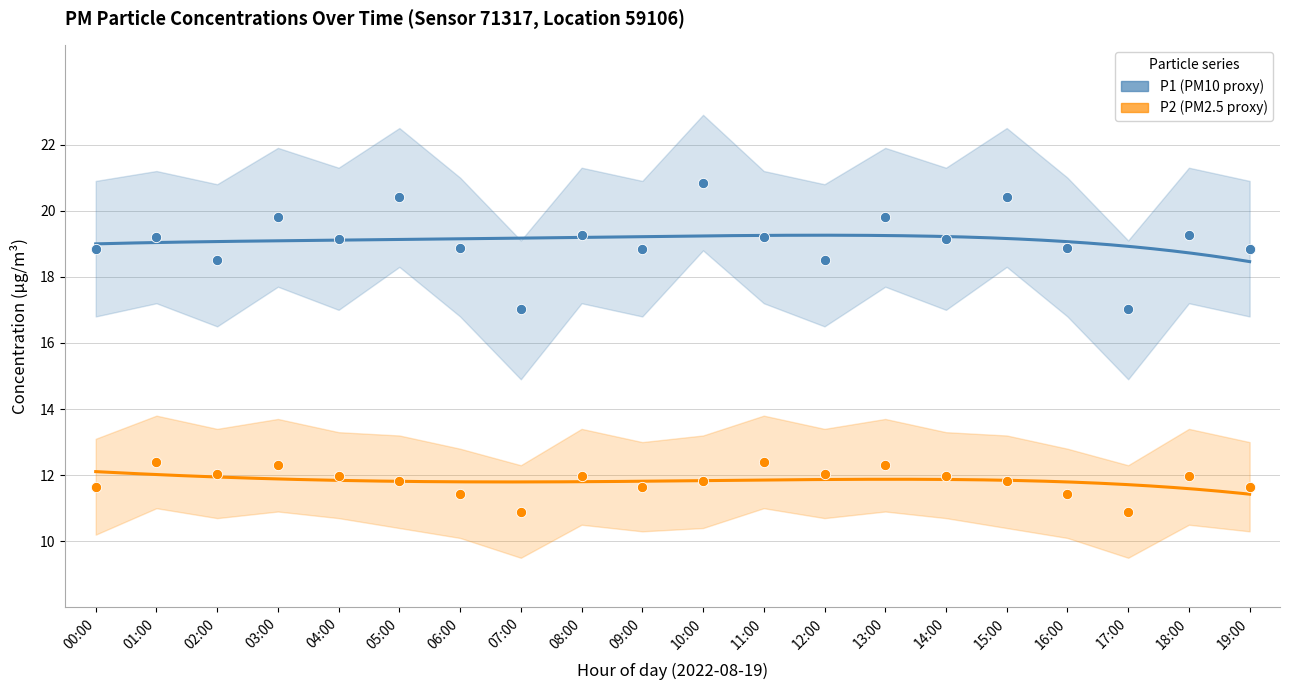

Which series contains the lowest Y value?

P2